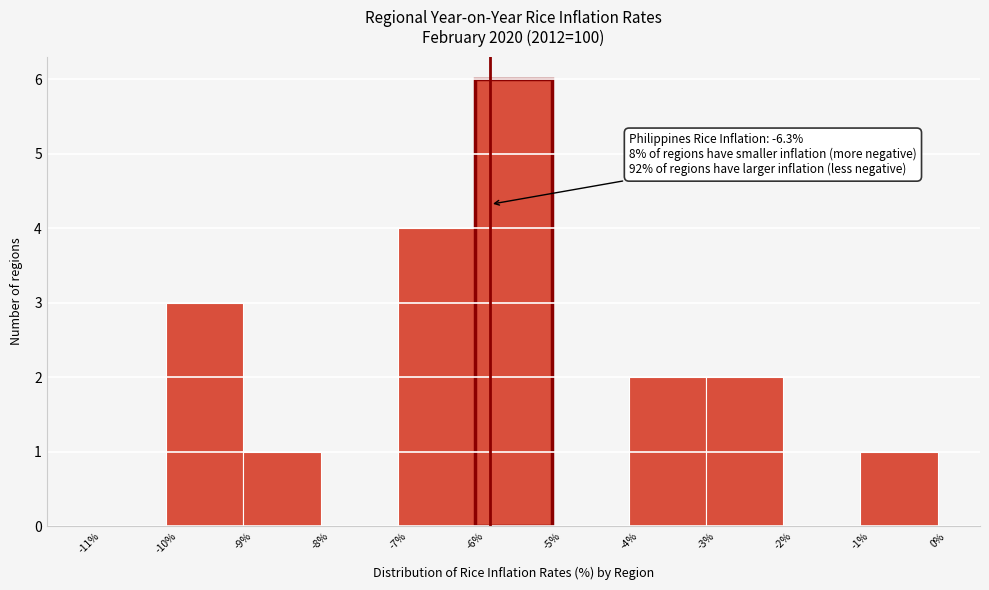

Reading left to right, extract all data points from this chart.

-11%=0	-10%=3	-9%=1	-8%=0	-7%=4	-6%=6	-5%=0	-4%=2	-3%=2	-2%=0	-1%=1